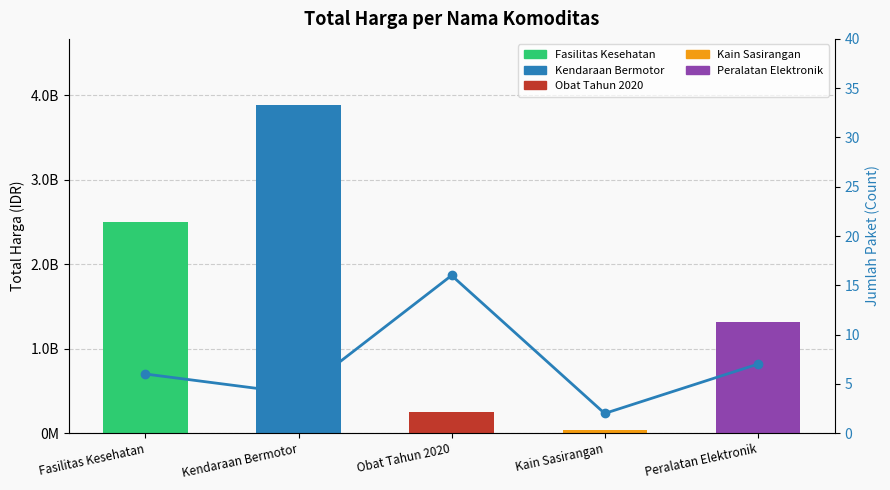

What position from the left is Fasilitas Kesehatan?

1